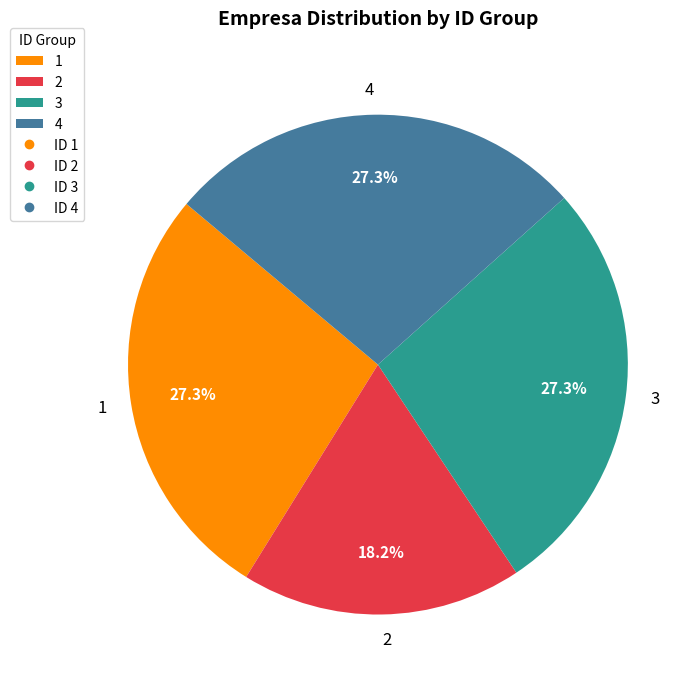

What portion of the pie excludes 1?

72.7%